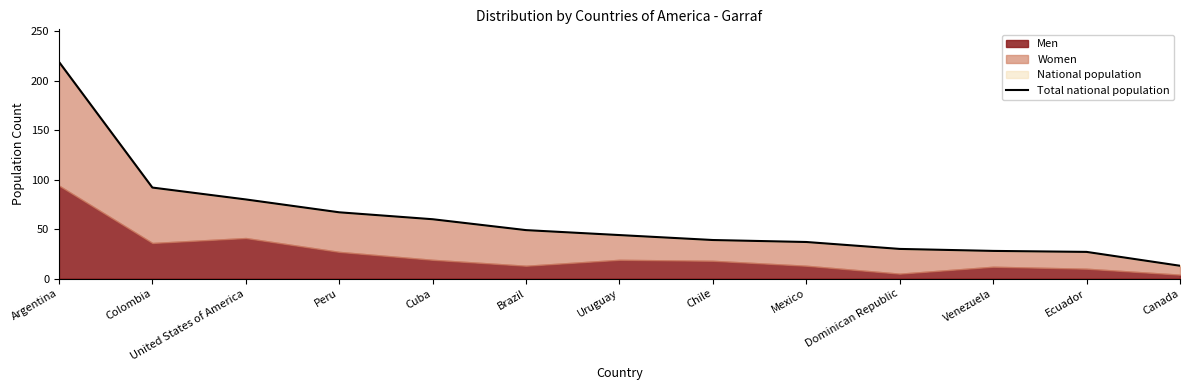

Reading right to left, transcribe all the data shown in this chart.

Canada=13	Ecuador=27	Venezuela=28	Dominican Republic=30	Mexico=37	Chile=39	Uruguay=44	Brazil=49	Cuba=60	Peru=67	United States of America=80	Colombia=92	Argentina=219